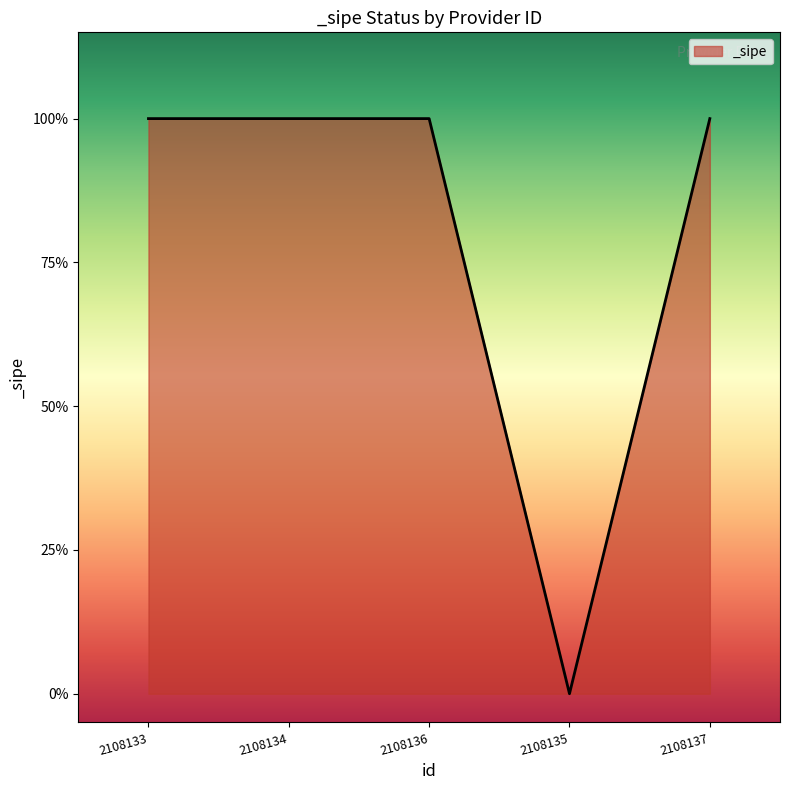

What is the change in value from 2108136 to 2108135?

-1